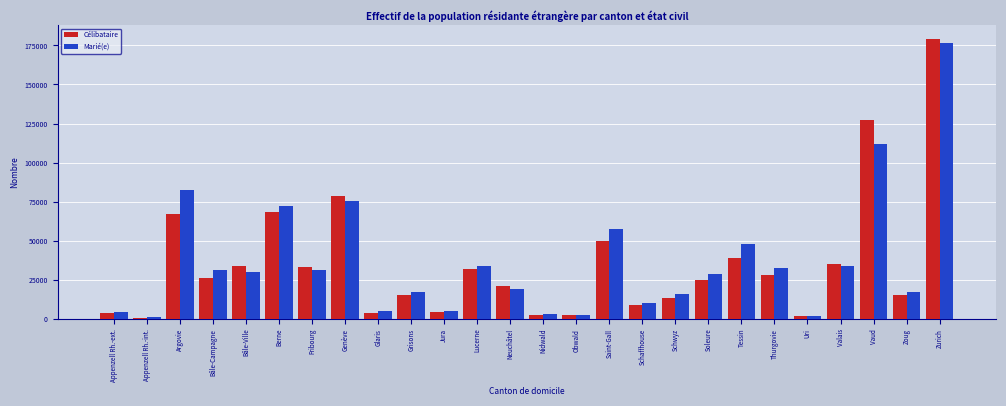

Where is Marié(e) nearest to the value 88866?

Argovie